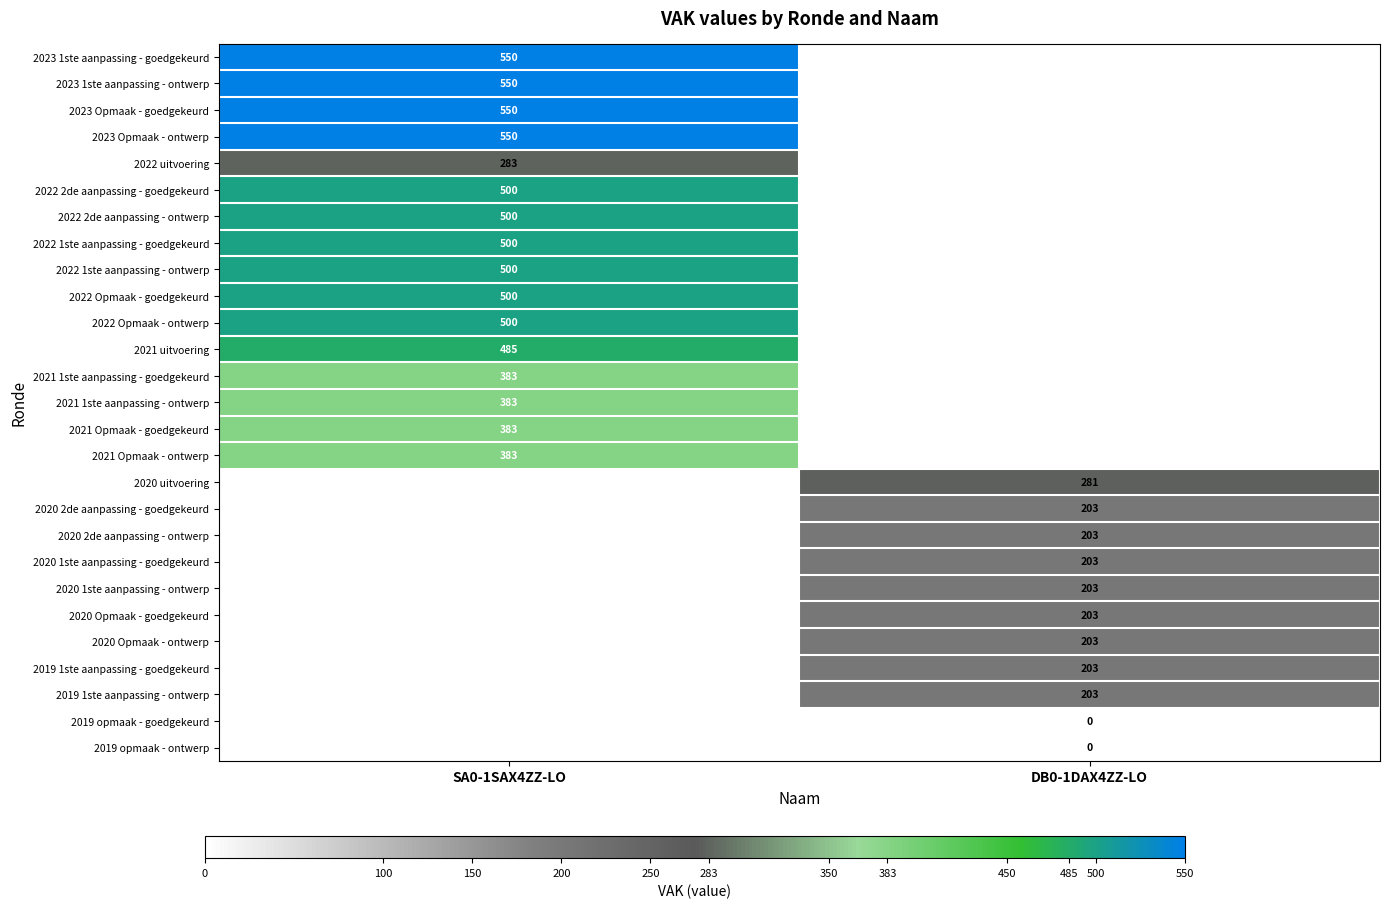

Count the number of data series in this chart.

27